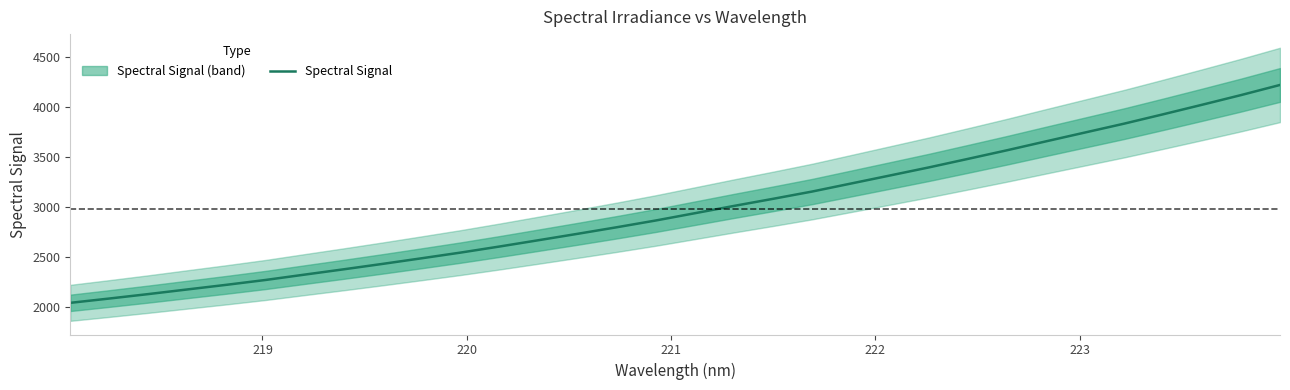

How many values are below 2941?

16